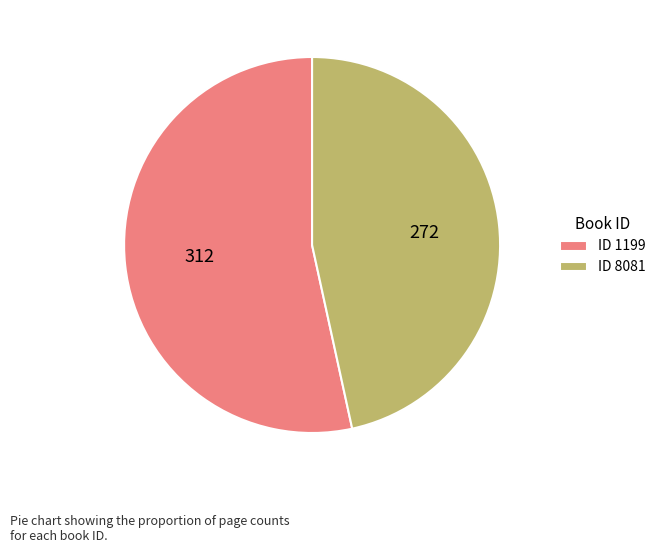

Count the number of slices in the pie.

2